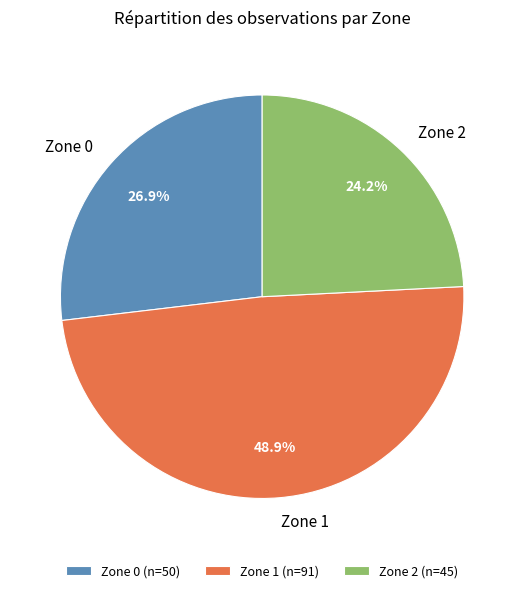

Approximately how many times larger is the value at Zone 2 compared to Zone 0?

0.9